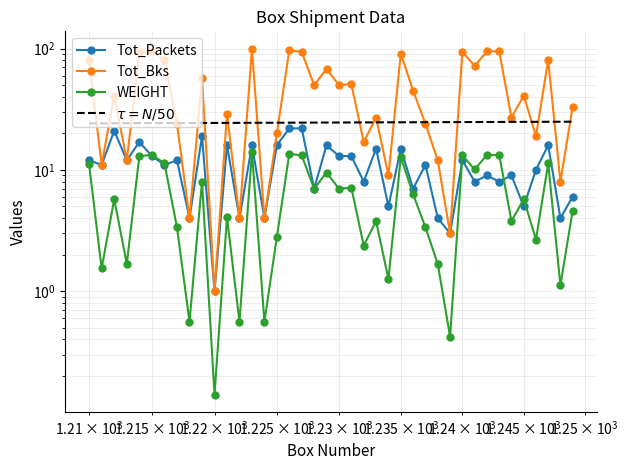

True or false: Tot_Packets and $\tau = N/50$ intersect in this chart.

False